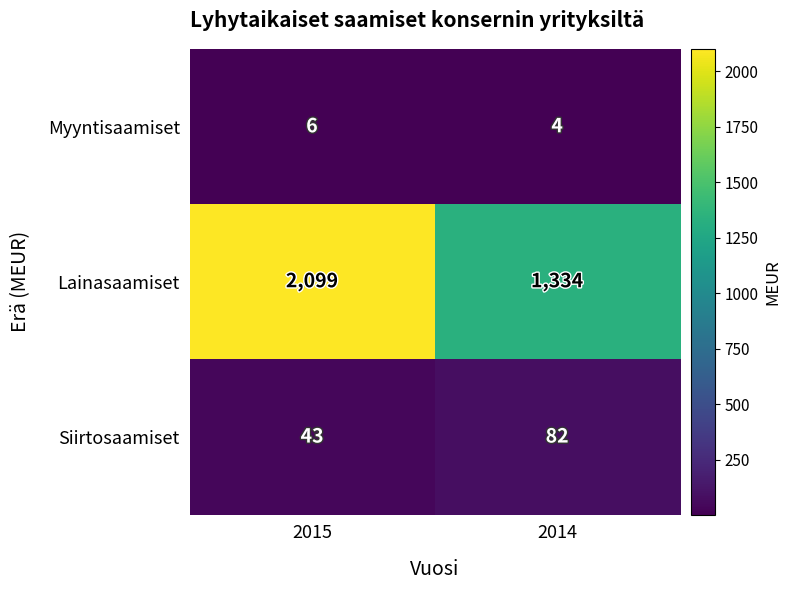

What is the sum of all Myyntisaamiset values?

10